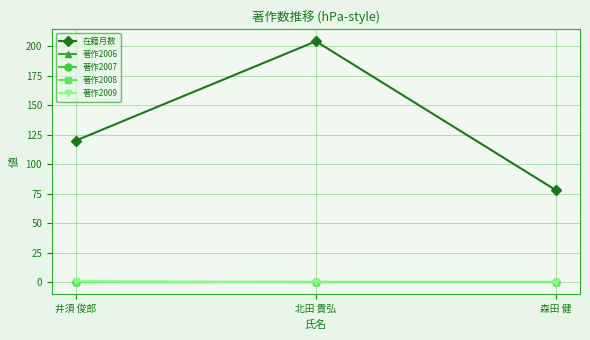

Which has a higher value, 北田 貴弘 or 井須 俊郎?

北田 貴弘